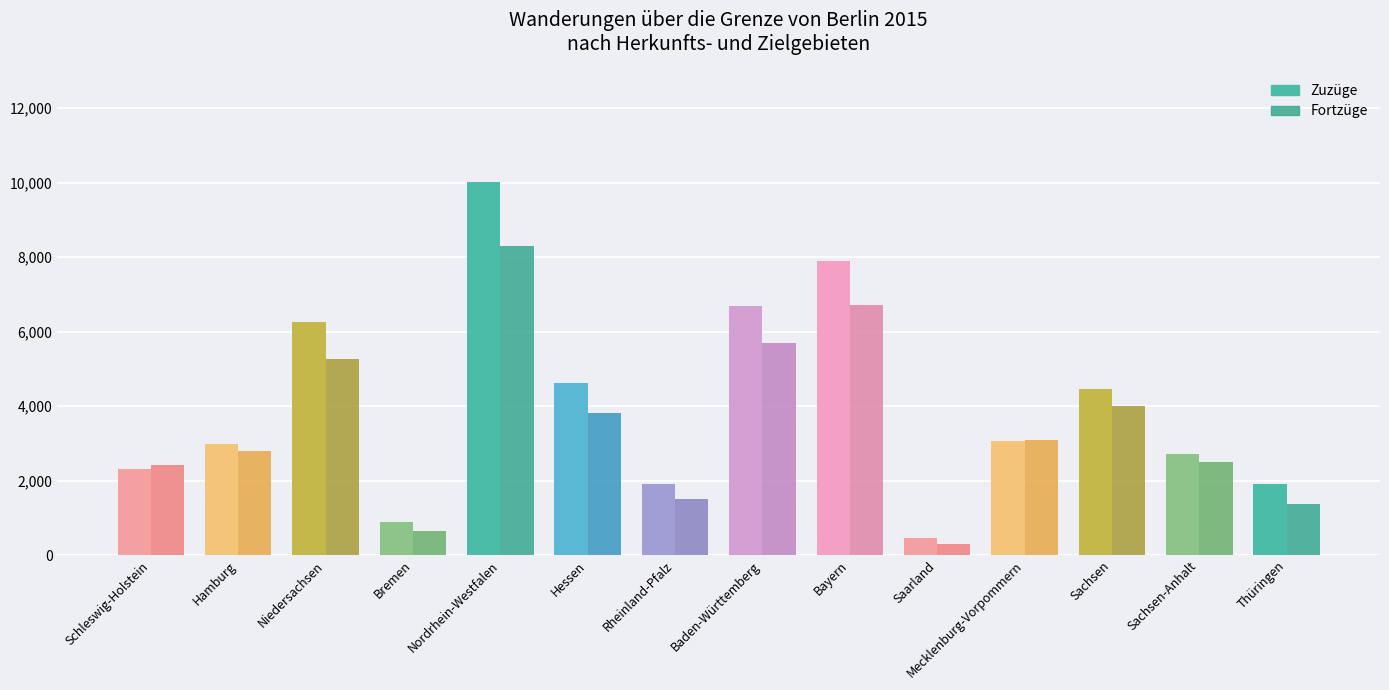

What is the value of the Fortzüge bar at the 12th from the left?

4001